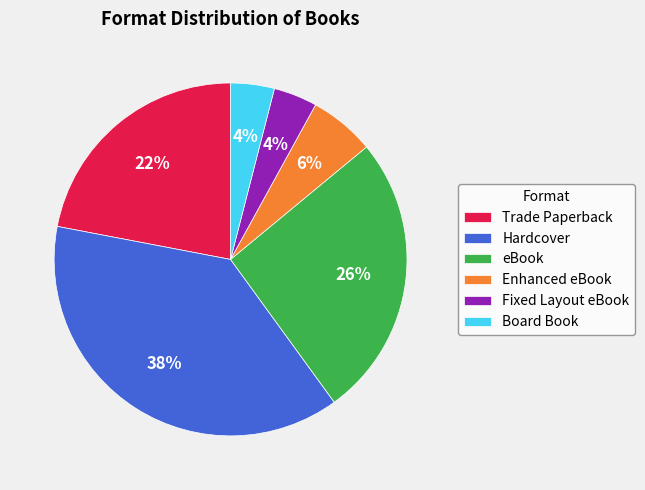

Which has a higher value, Fixed Layout eBook or eBook?

eBook